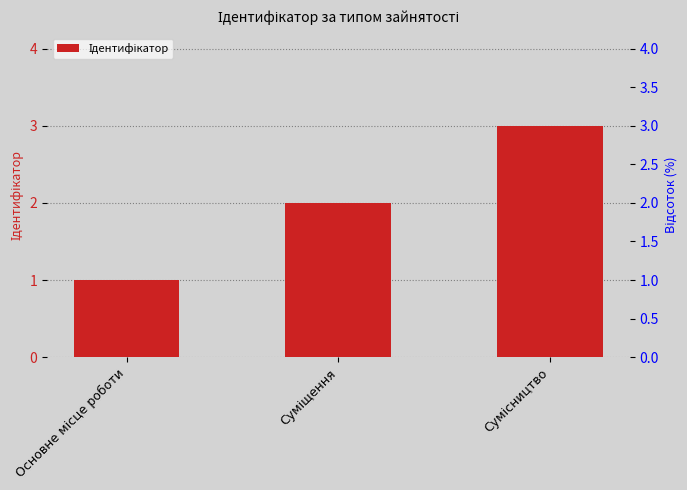

Is it true that the value at Сумісництво is 1?

False